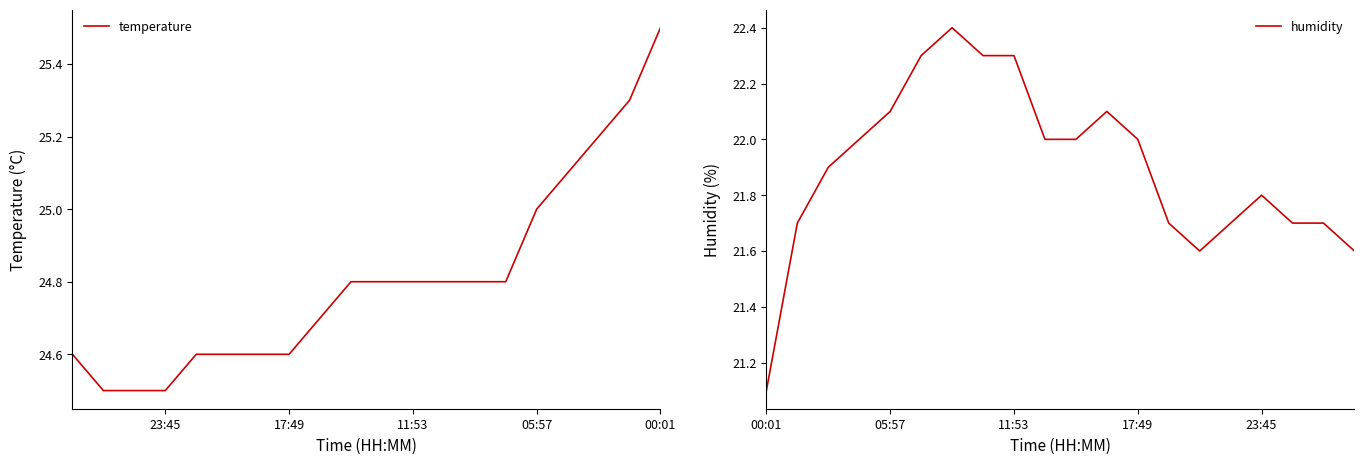

Where is humidity nearest to the value 21?

00:01